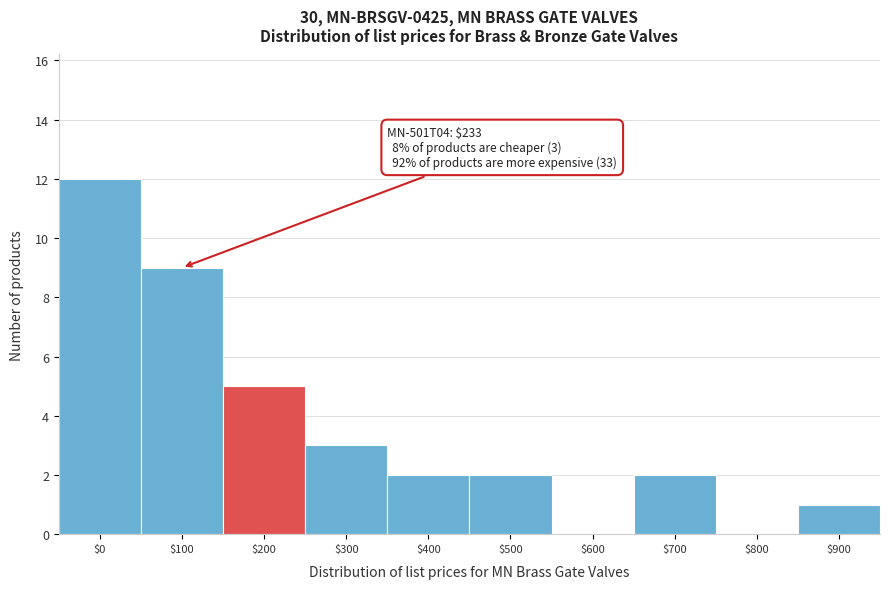

Which label corresponds to the largest value in the chart?

$0